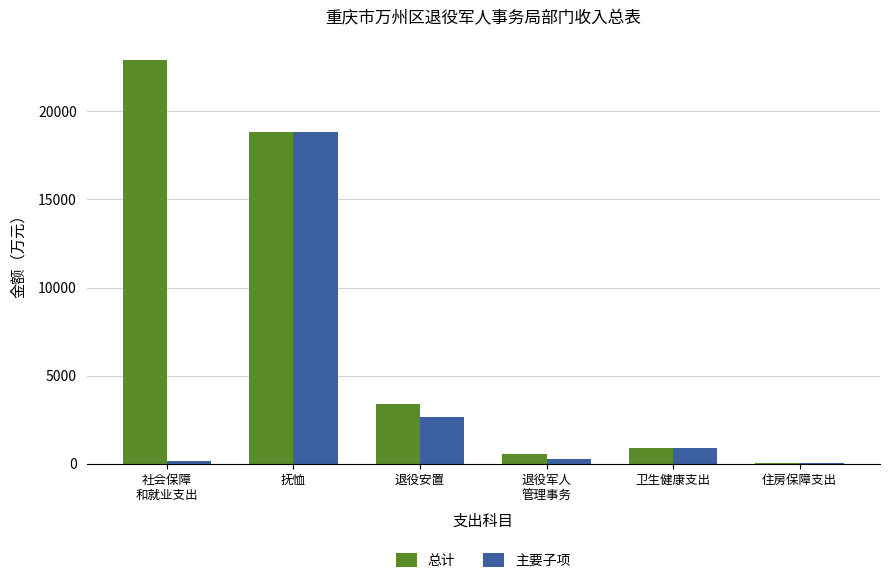

What is the maximum value shown in the chart?

22931.8